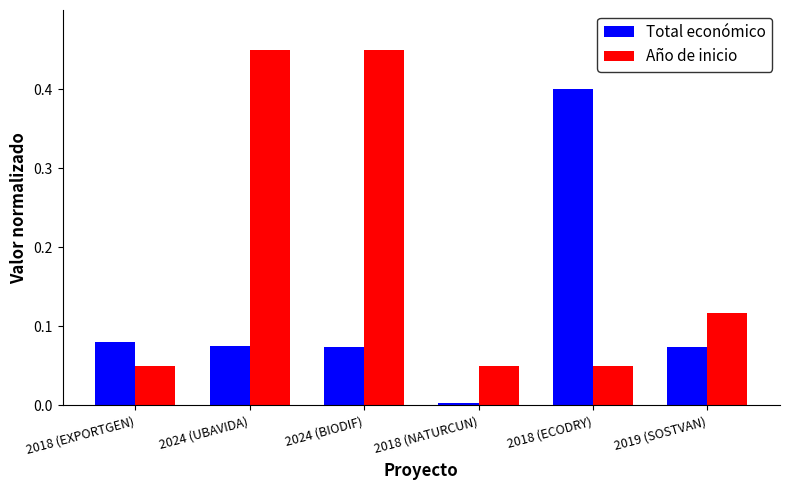

Which series has the largest total across all categories?

Año de inicio